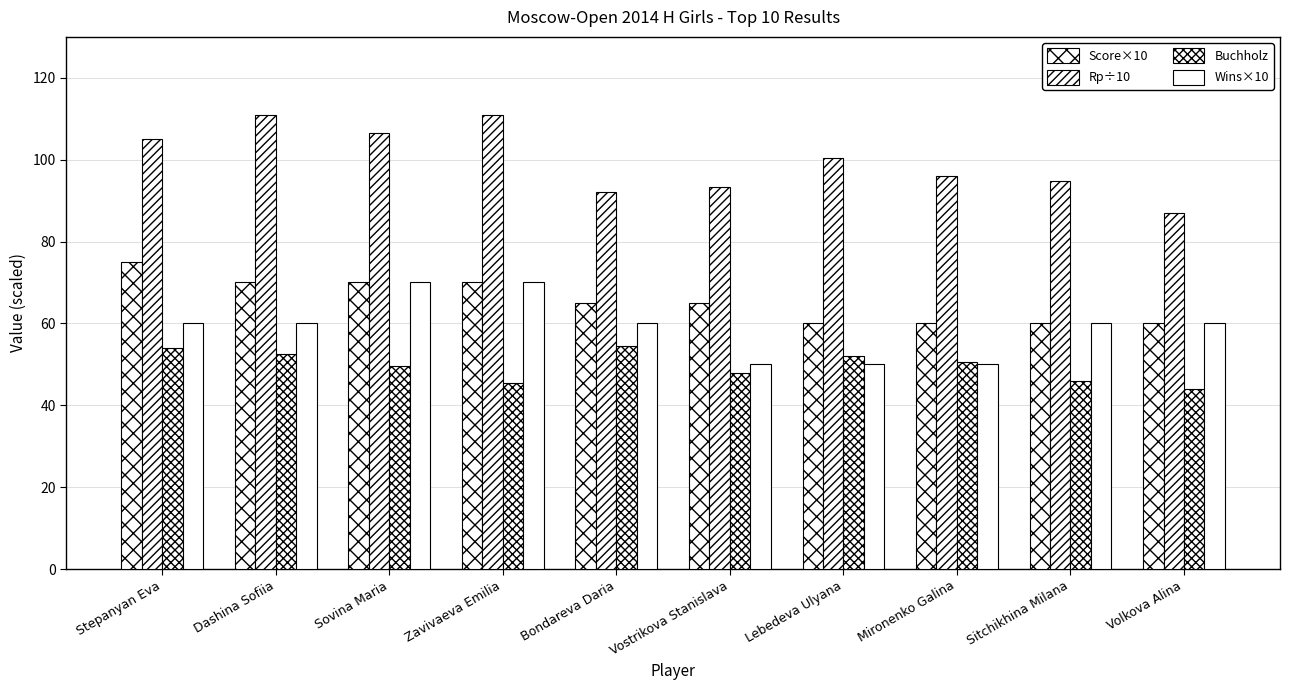

How many values in the Rp÷10 series exceed 100?

5